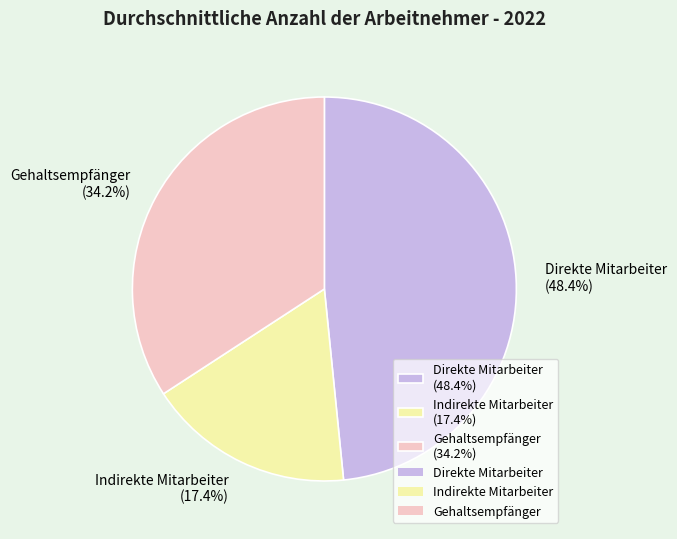

Which category has the biggest portion of the pie?

Direkte Mitarbeiter